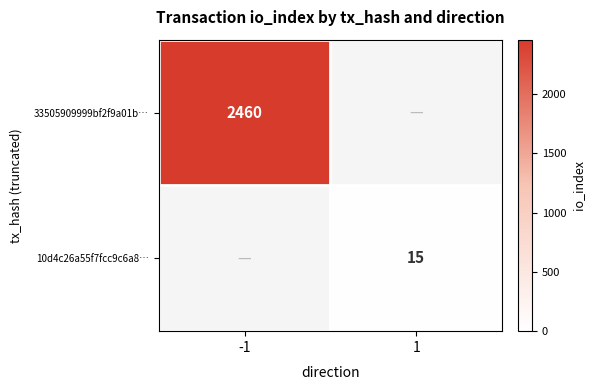

True or false: 33505909999bf2f9a01b… has a value of 3242 at -1.

False